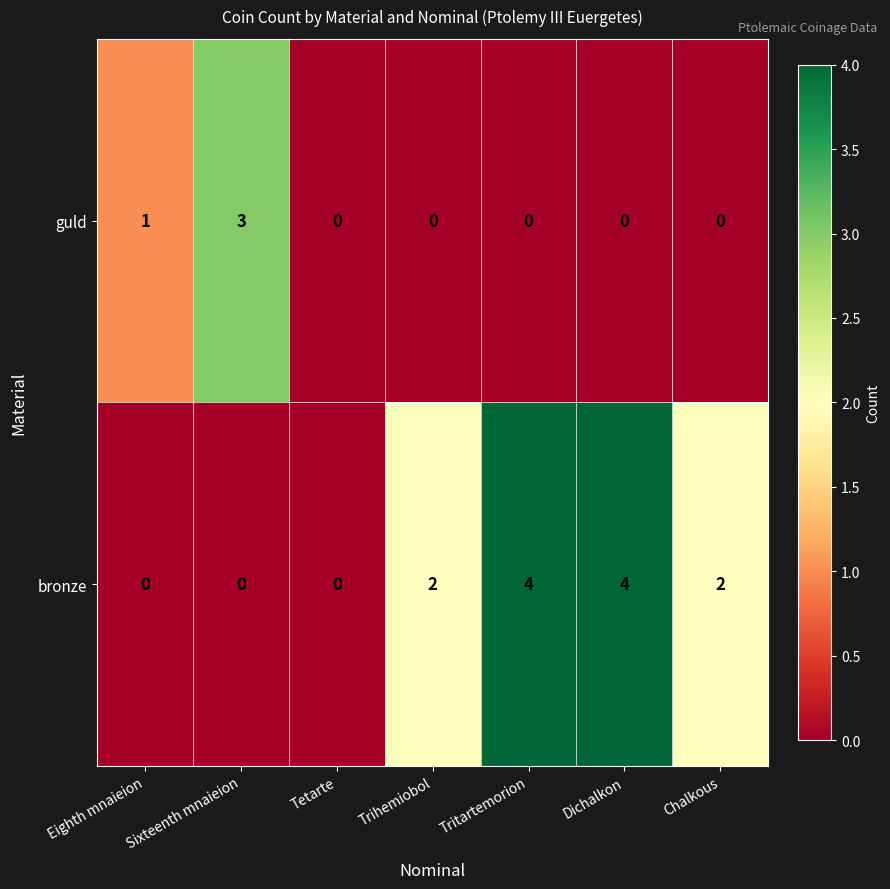

What is the highest value of the guld series?

3